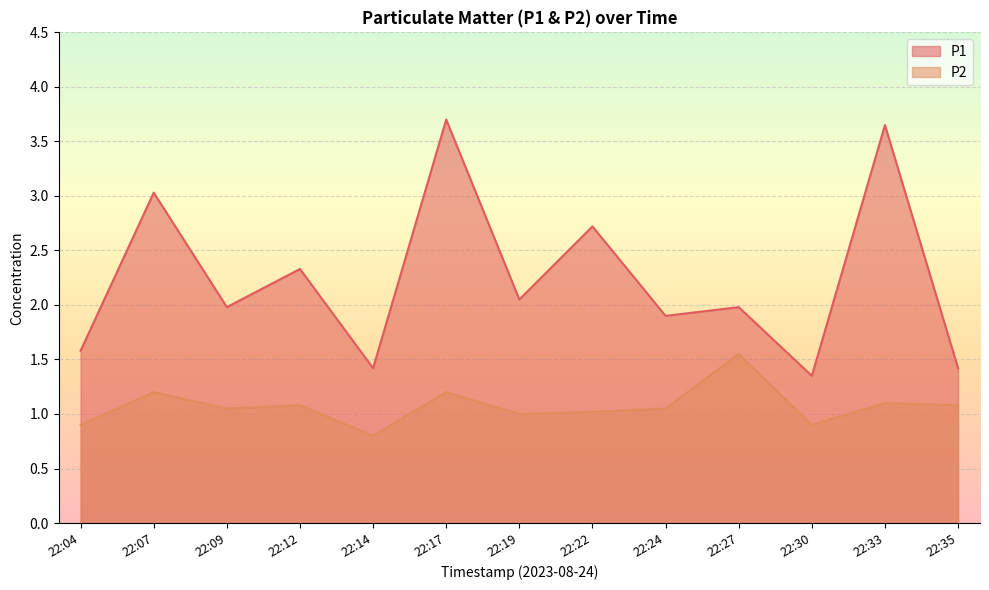

At how many categories does at least one series exceed 3?

3